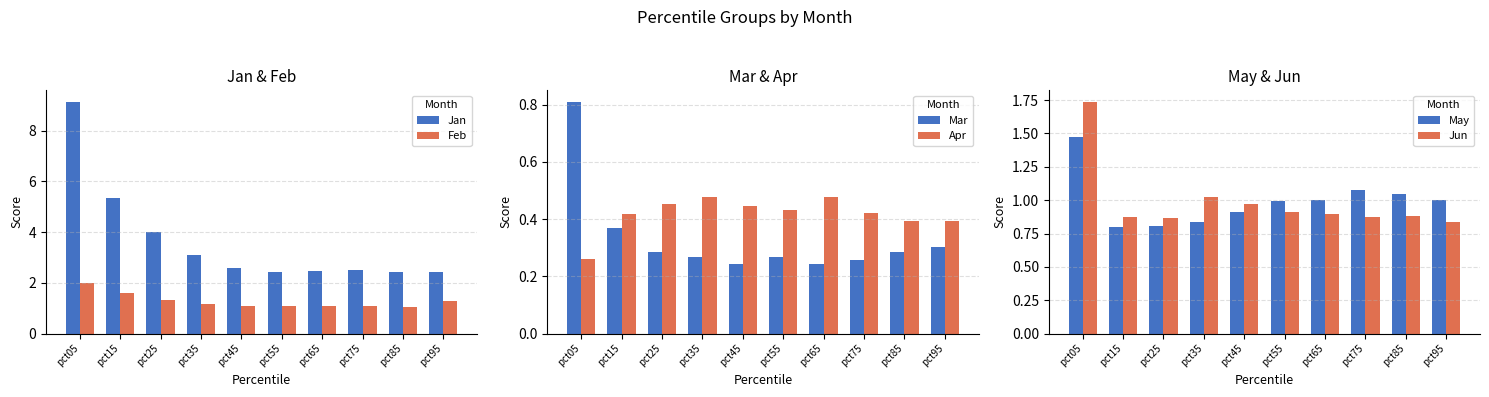

The value of Apr at pct35 is 0.5. True or false?

True